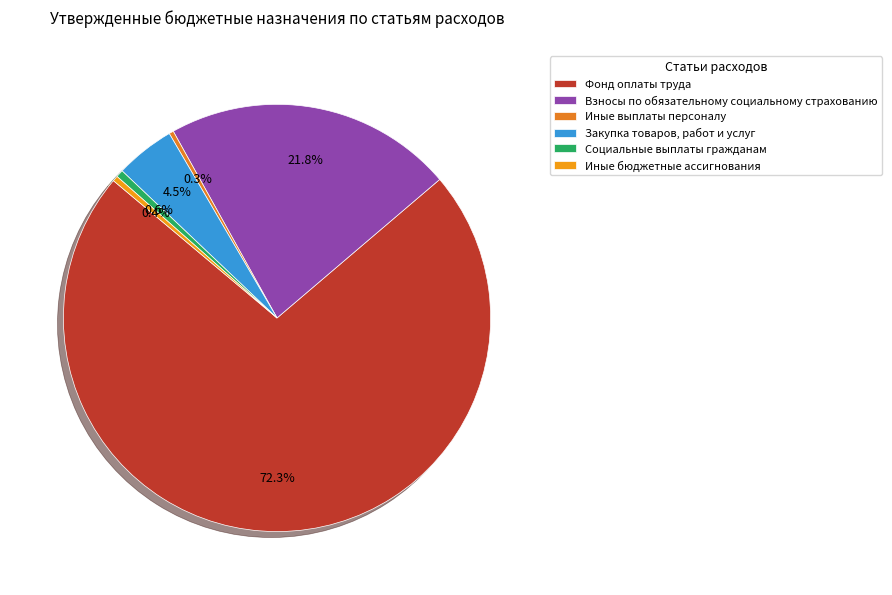

Between Иные выплаты персоналу and Фонд оплаты труда, which is larger?

Фонд оплаты труда